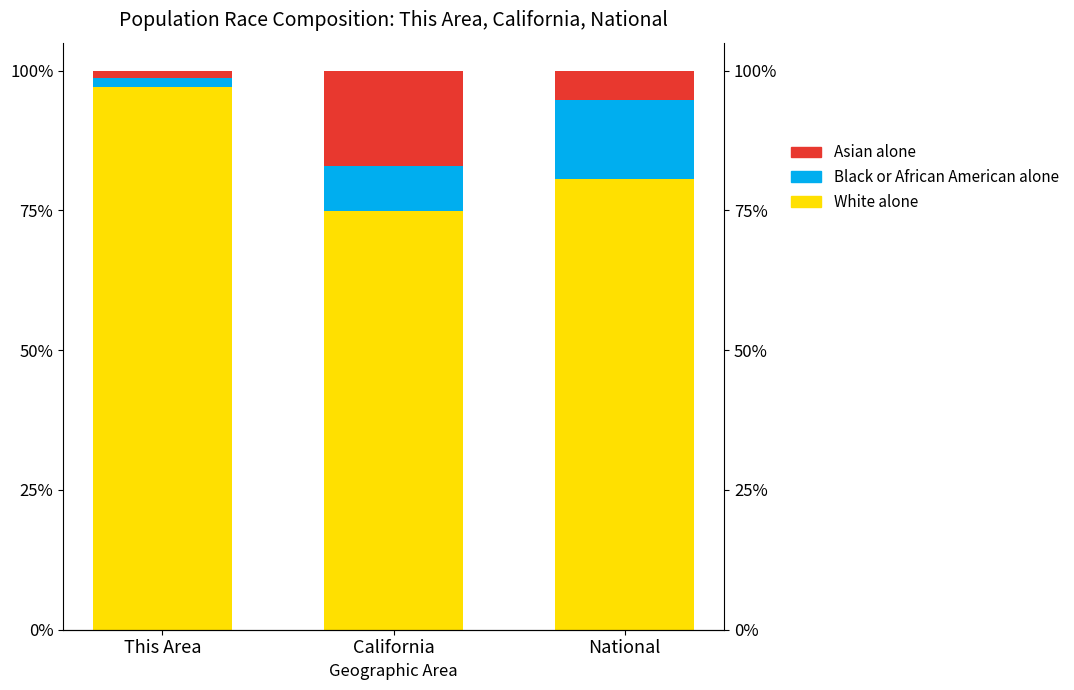

Rank the categories by Black or African American alone value from highest to lowest.

National, California, This Area